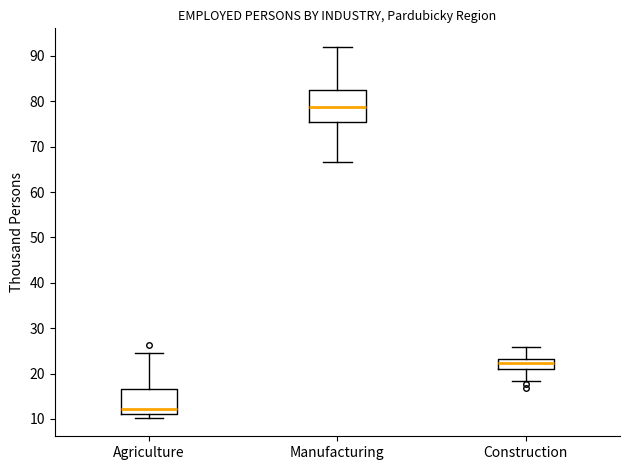

Which box's median line is the lowest?

Agriculture